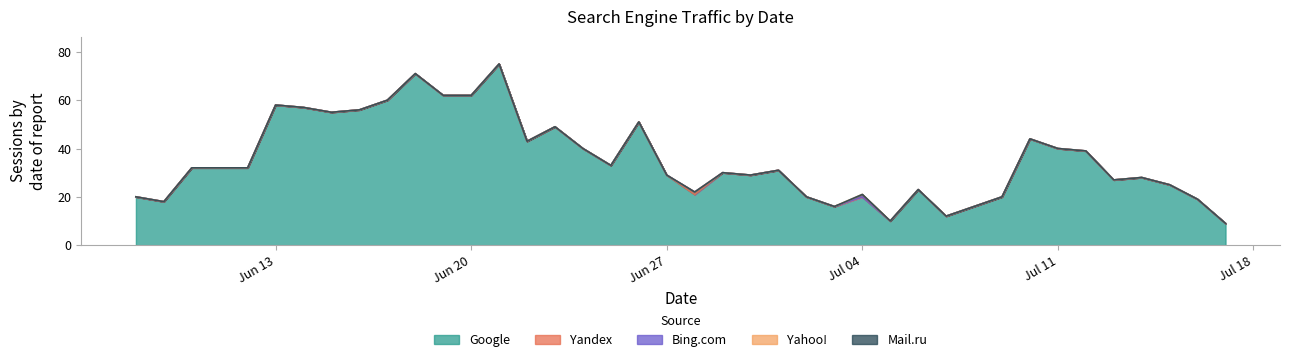

Between 2022-06-29 and 2022-07-12, which series saw the biggest shift?

Google